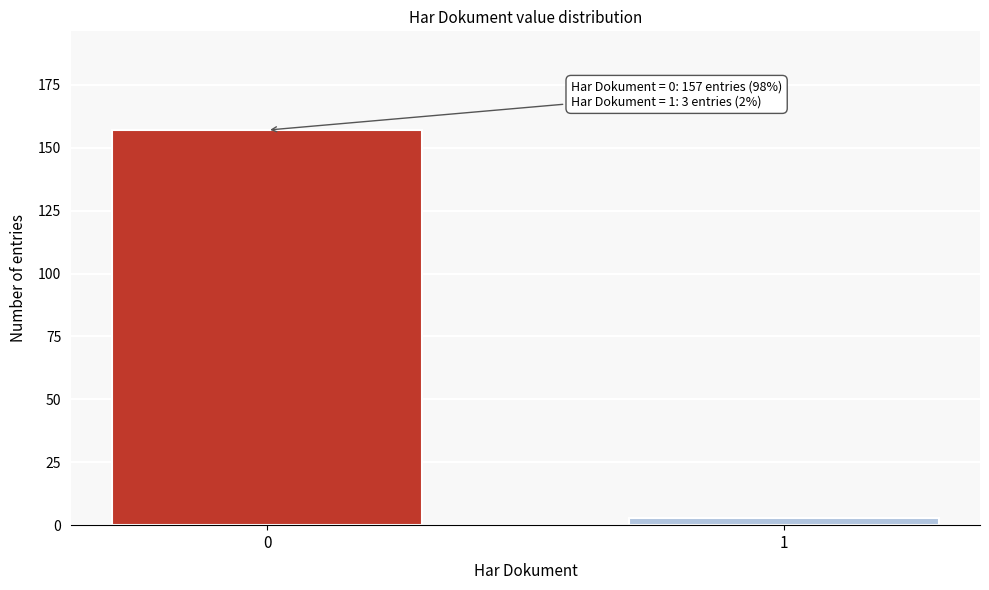

Reading right to left, list all the values displayed in this chart.

1=3	0=157